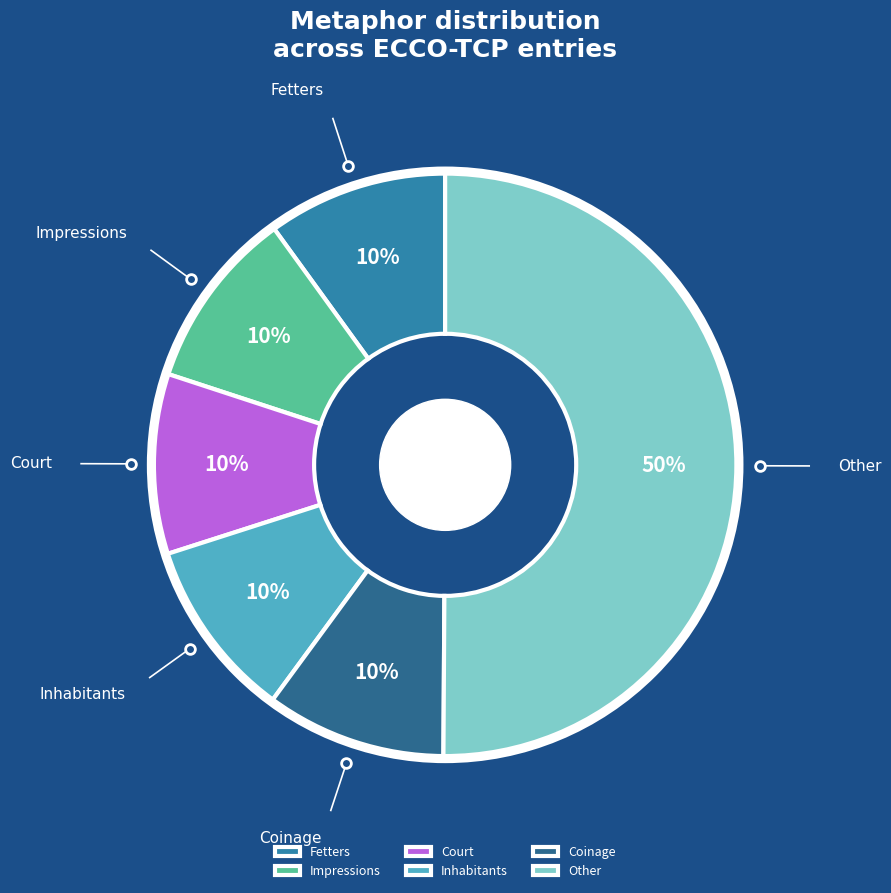

To the nearest percent, what is the combined percentage of Coinage and Fetters?

20%